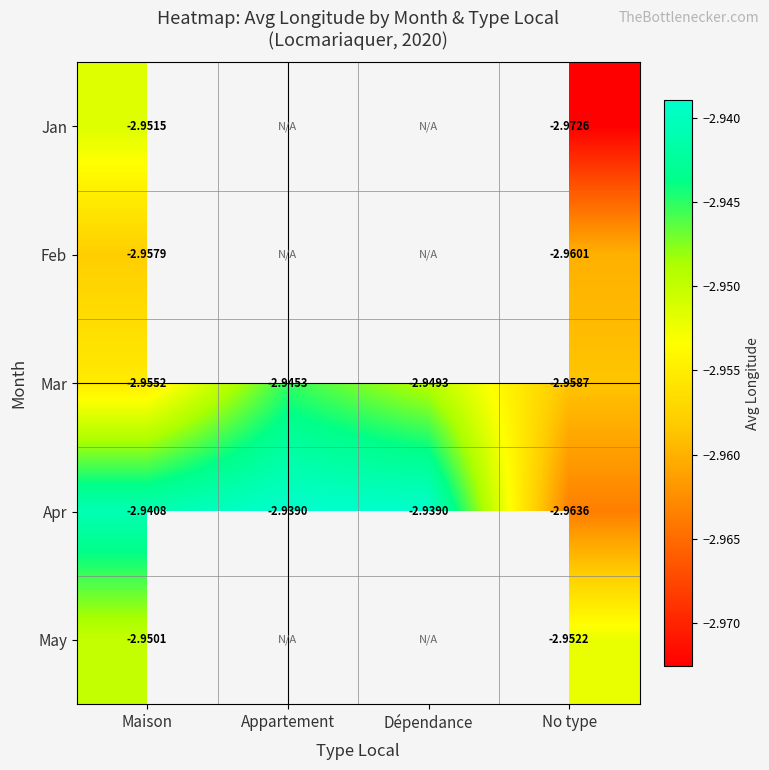

Which category has the lowest value in the Apr series?

No type